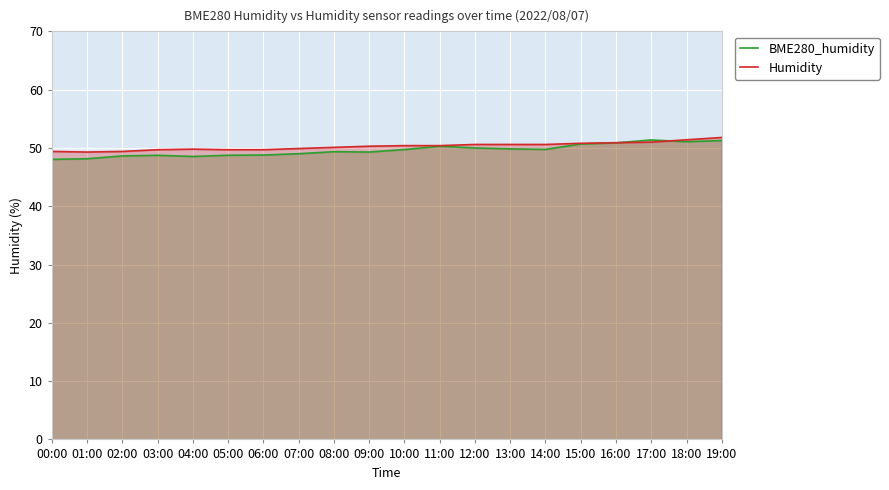

Where is BME280_humidity nearest to the value 49?

07:00